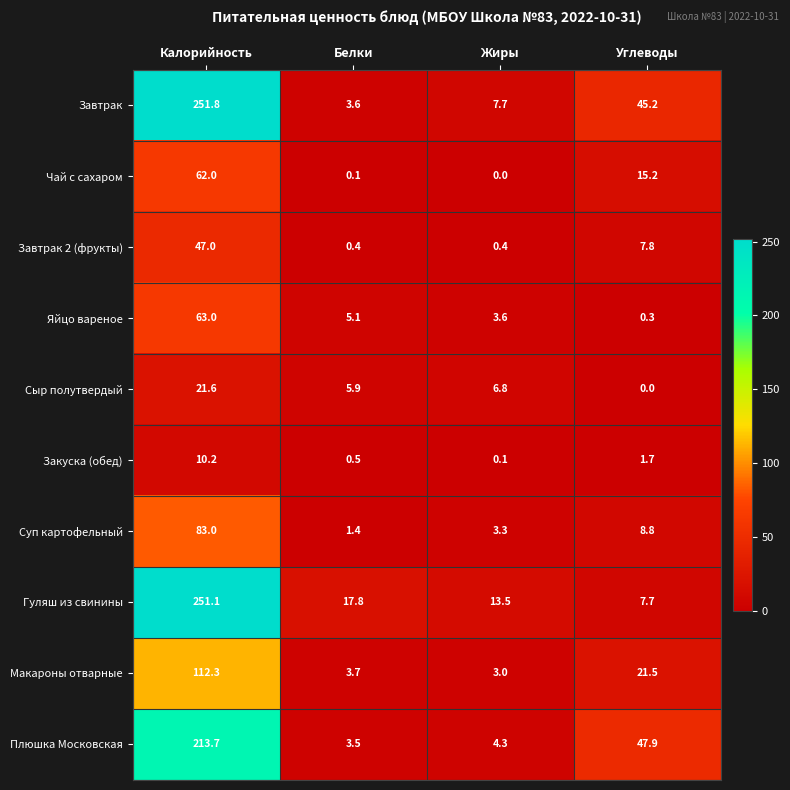

Which series has the largest total across all categories?

Завтрак